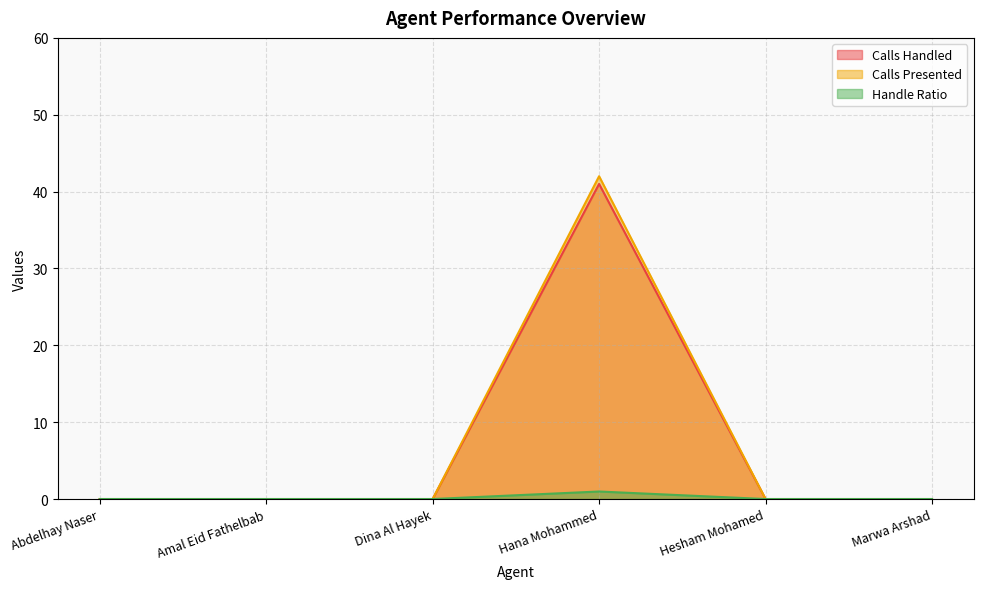

Which category has the lowest value in the Handle Ratio series?

Abdelhay Naser